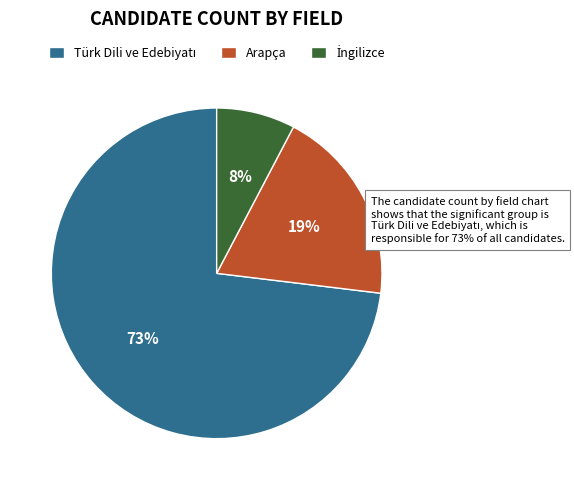

True or false: Arapça accounts for 25% of the total.

False